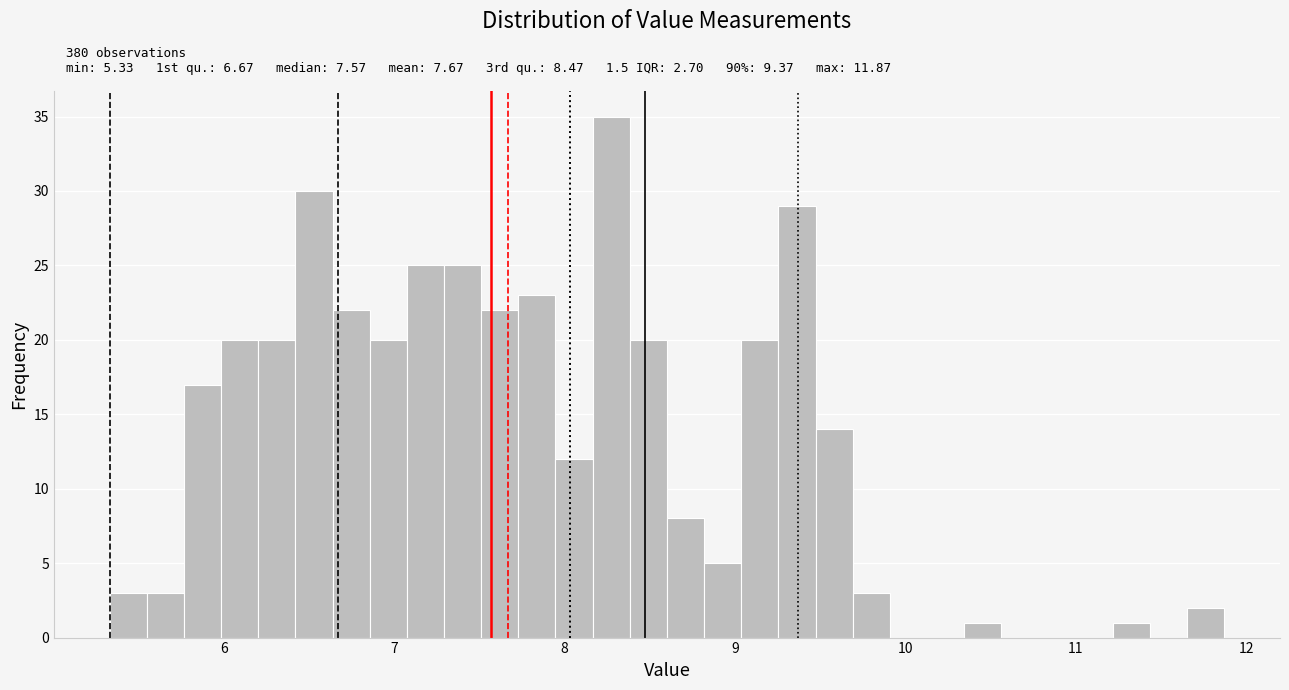

Around what value on the x-axis is the tallest bar? Give the approximate position of its centre, as read against the axis.

8.3